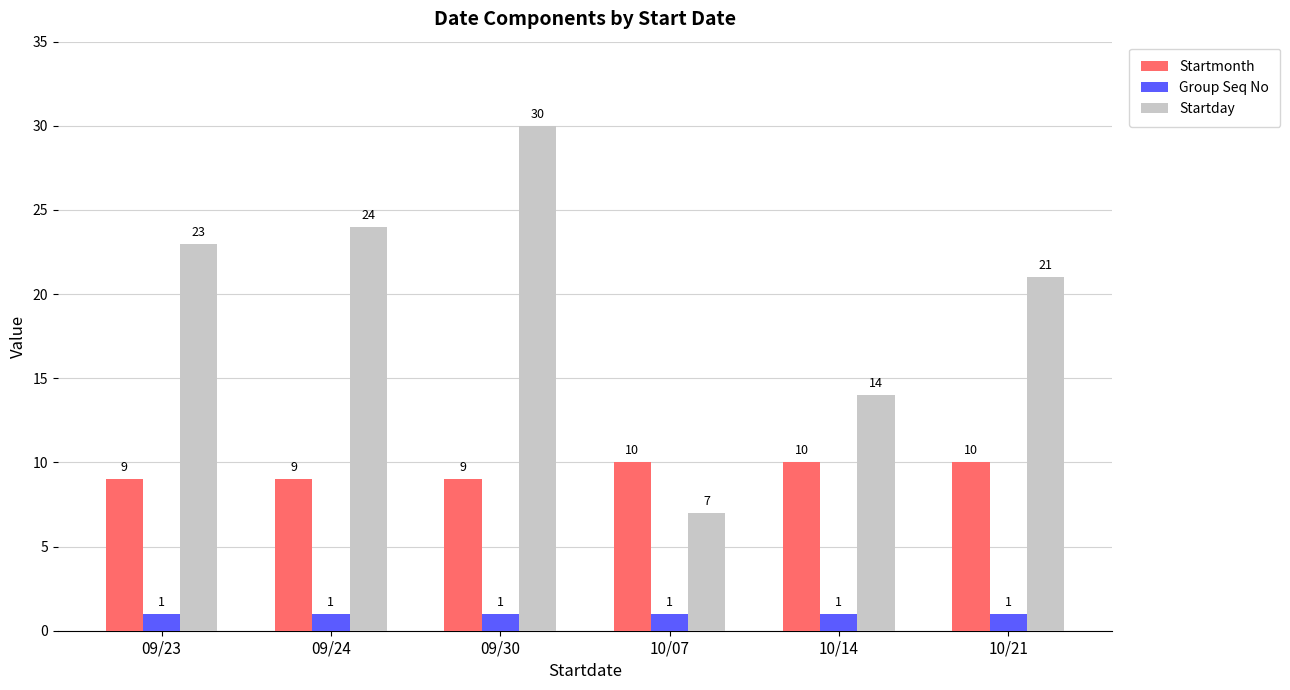

Reading right to left, extract all data points from this chart.

Startmonth: 10	10	10	9	9	9
Group Seq No: 1	1	1	1	1	1
Startday: 21	14	7	30	24	23